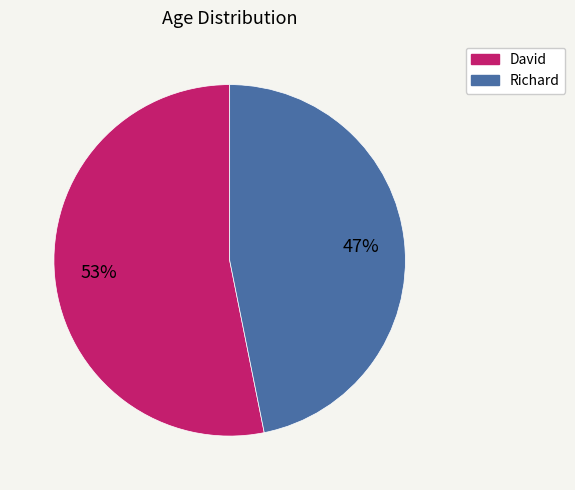

To the nearest percent, what is the combined percentage of Richard and David?

100%